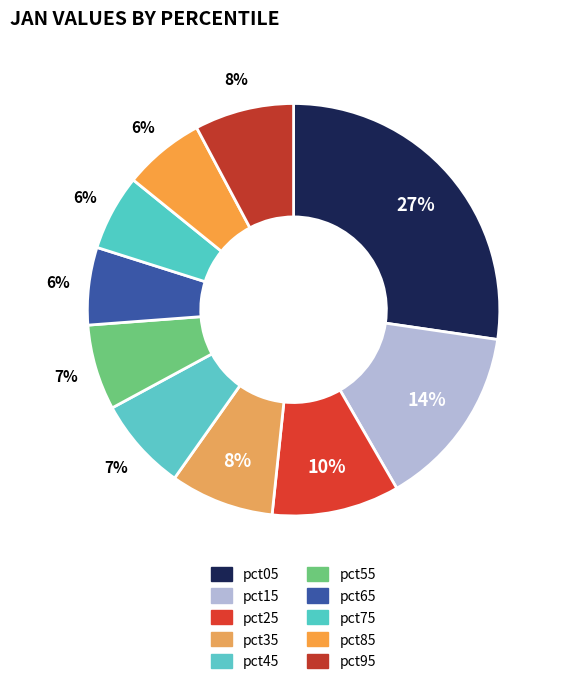

How many slices are in this pie chart?

10